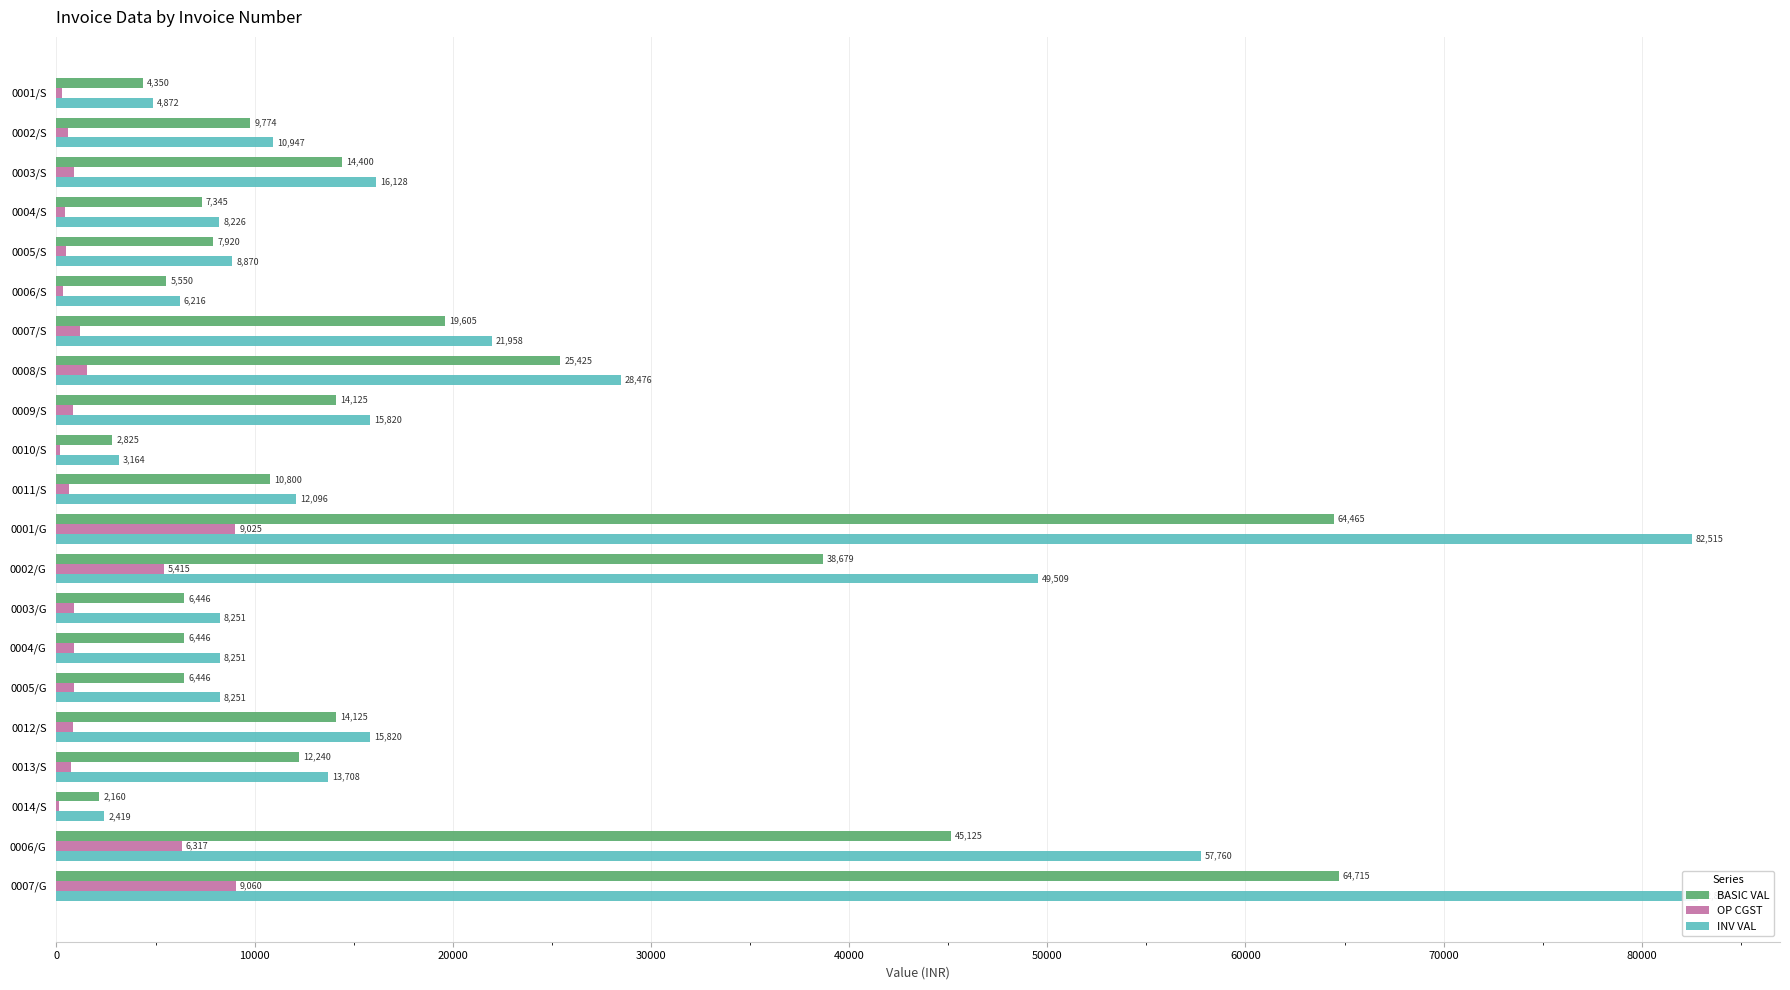

What is the sum of all OP CGST values?

41564.1